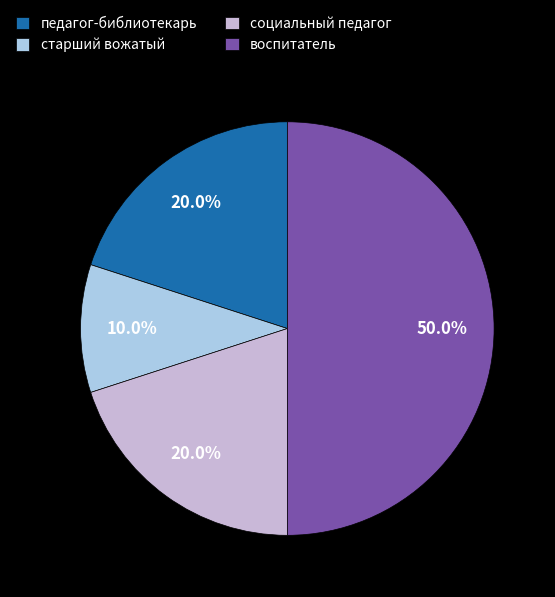

Which category has the smallest portion of the pie?

старший вожатый